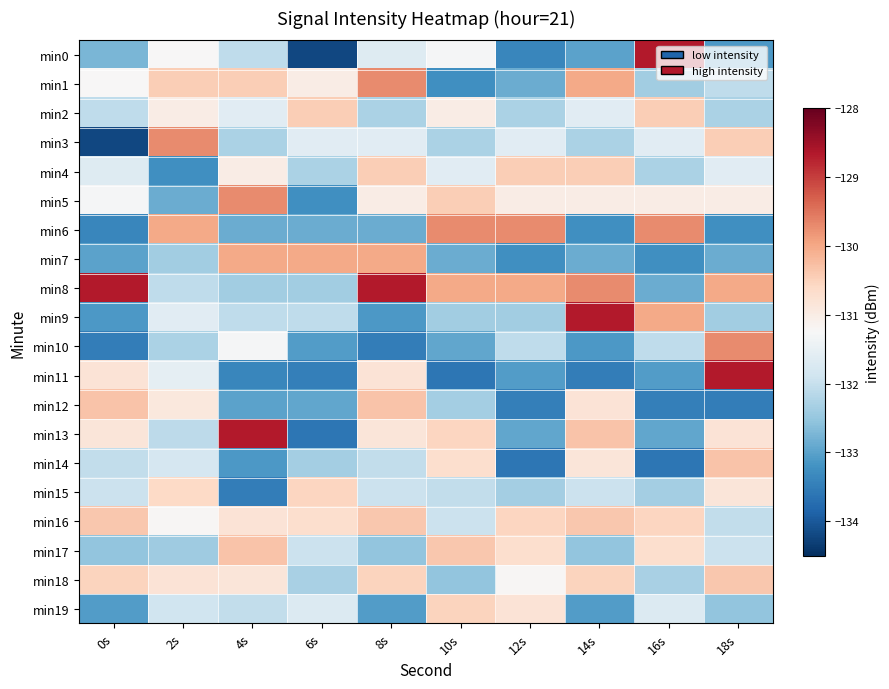

At which category is the sum across all series the highest?

8s